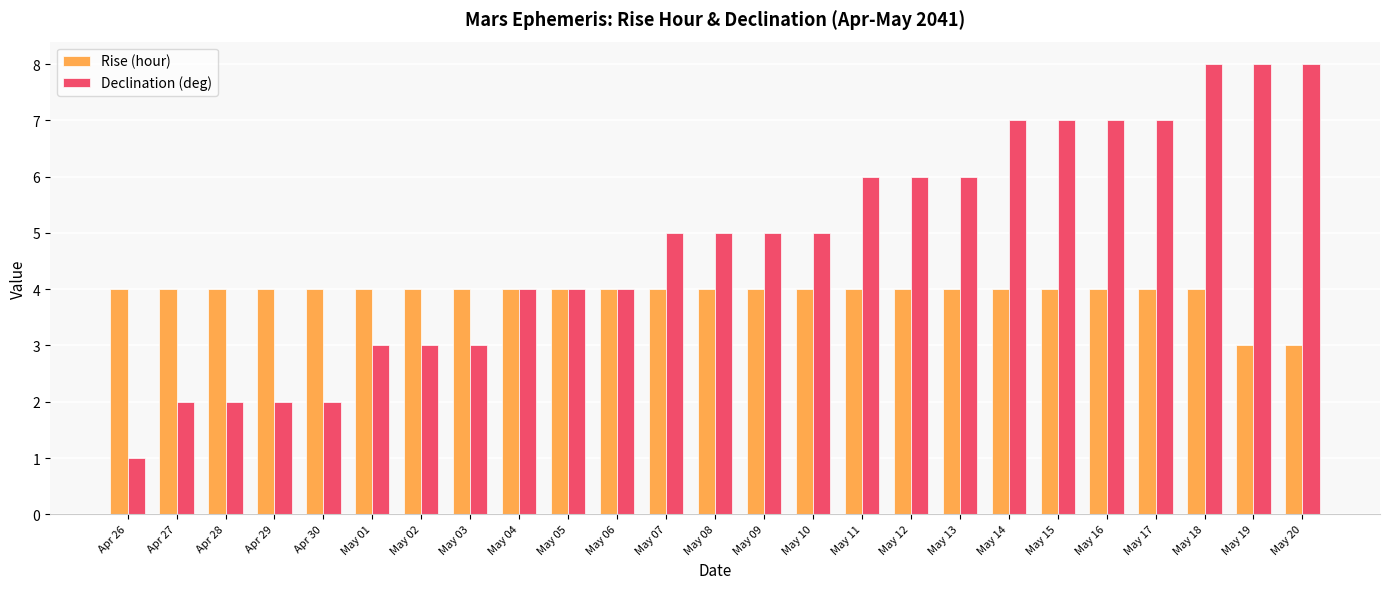

Is the value of Declination (deg) at May 09 greater than the value of Rise (hour) at May 18?

Yes